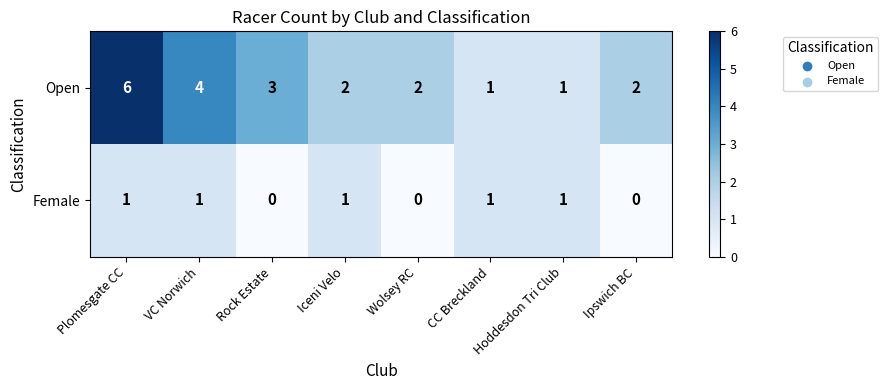

Rank the series at Rock Estate from highest to lowest value.

Open, Female